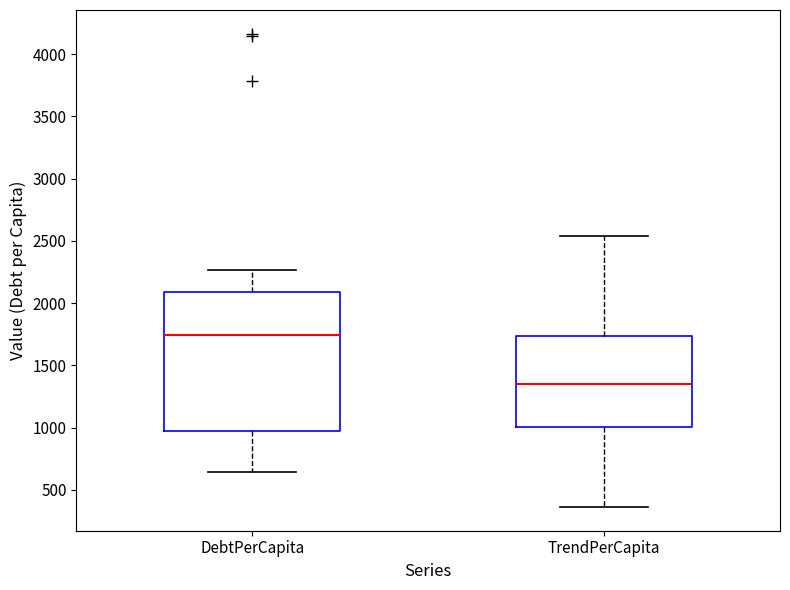

Which box is the tallest, from its lower edge to its upper edge?

DebtPerCapita